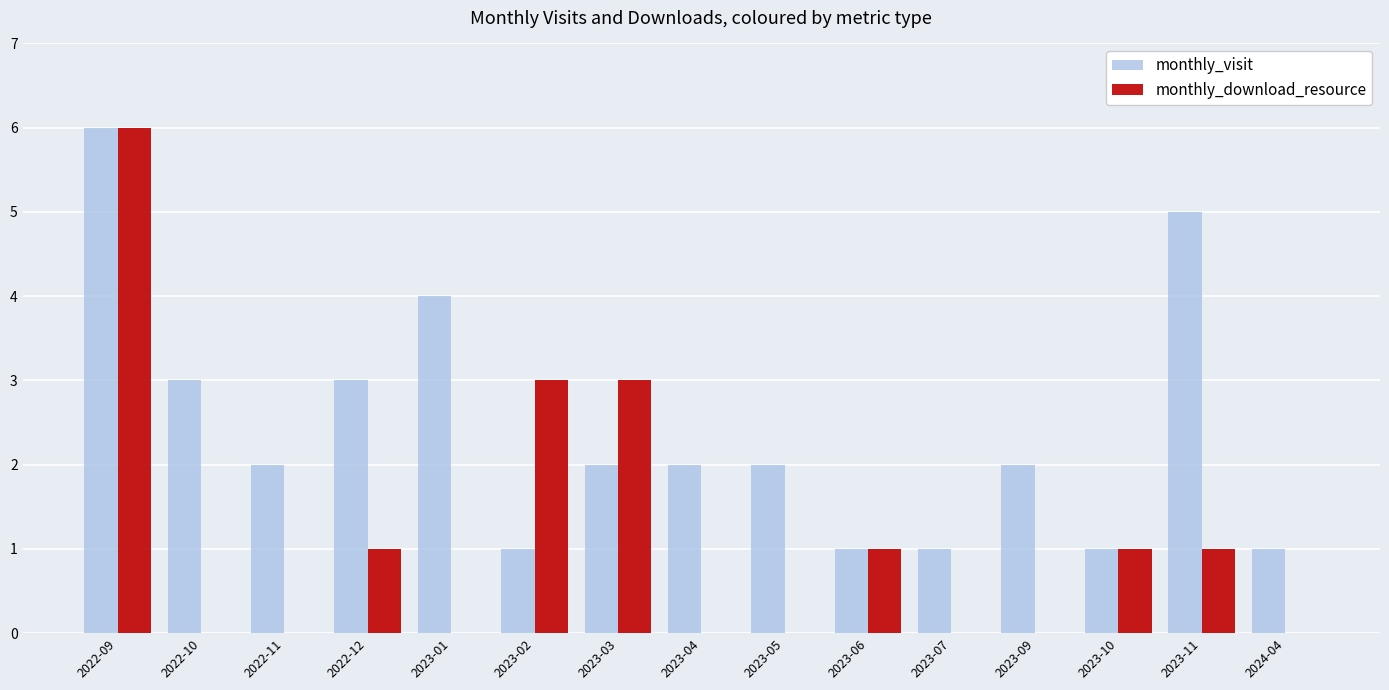

Which series has the largest total across all categories?

monthly_visit